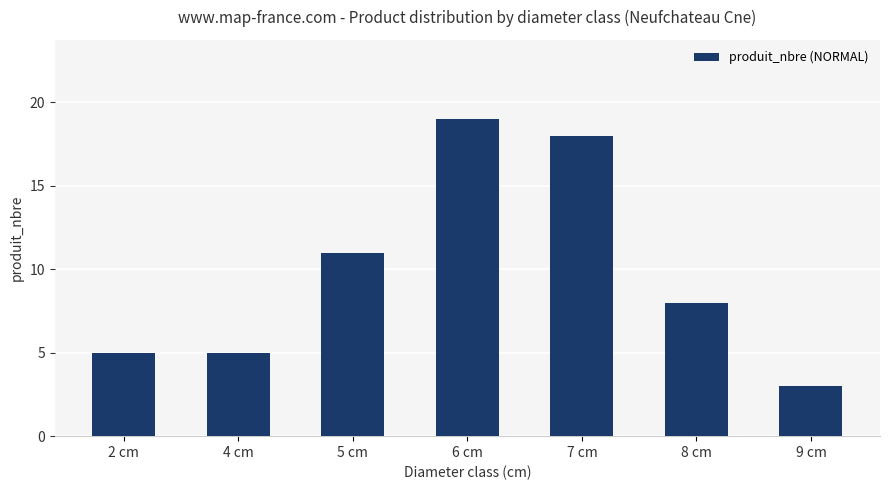

What is the minimum value shown in the chart?

3